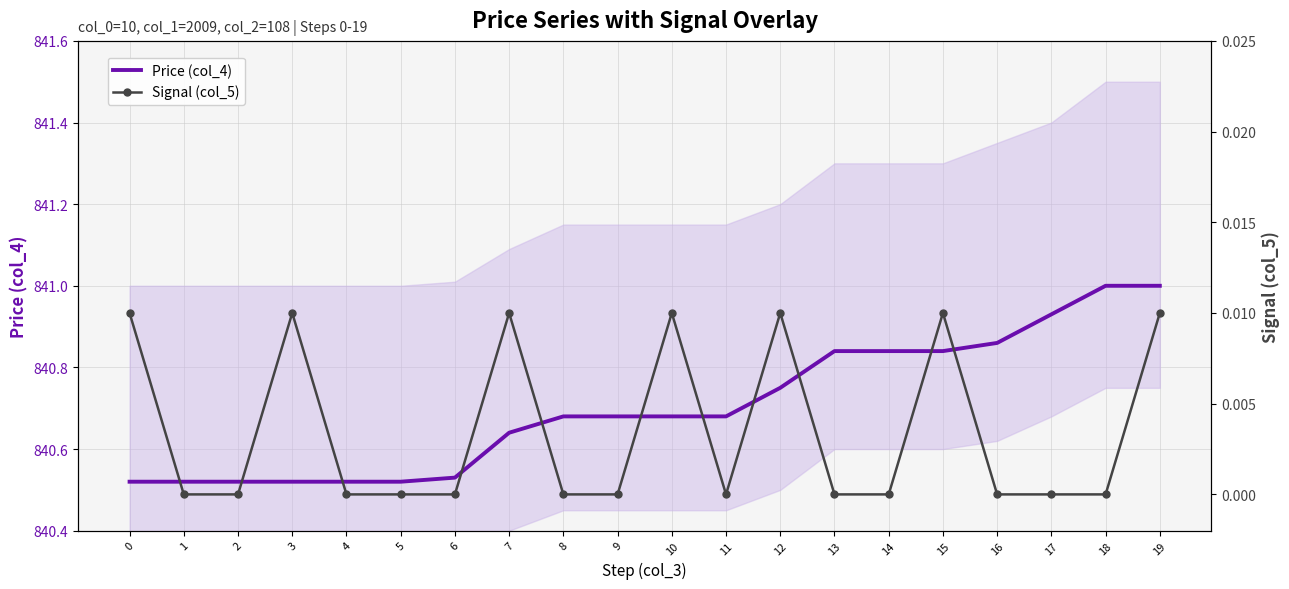

How many Signal (col_5) values are between 0 and 1?

20